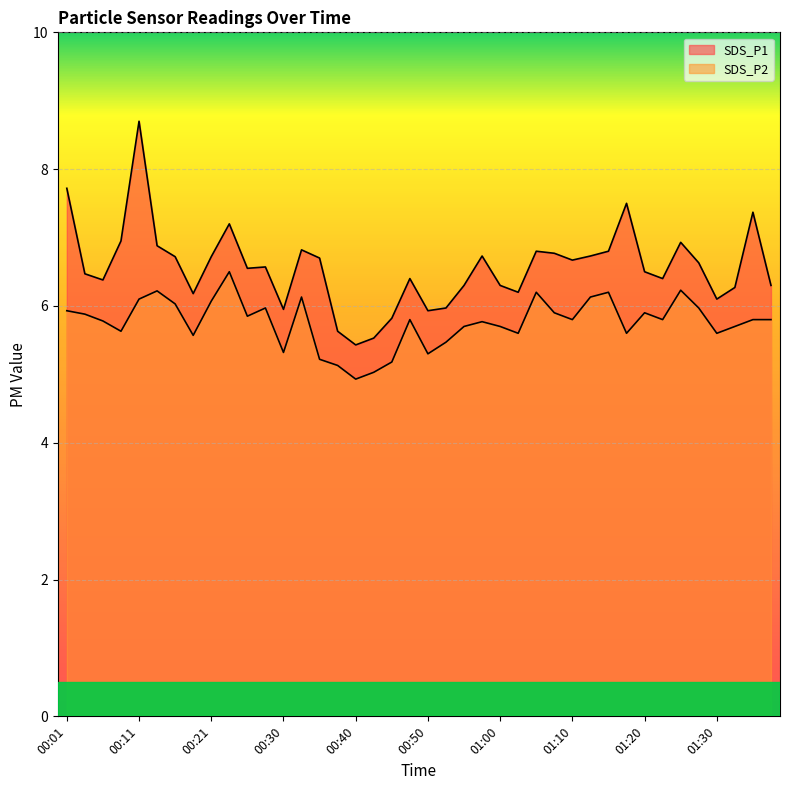

At which category is the sum across all series the highest?

00:11